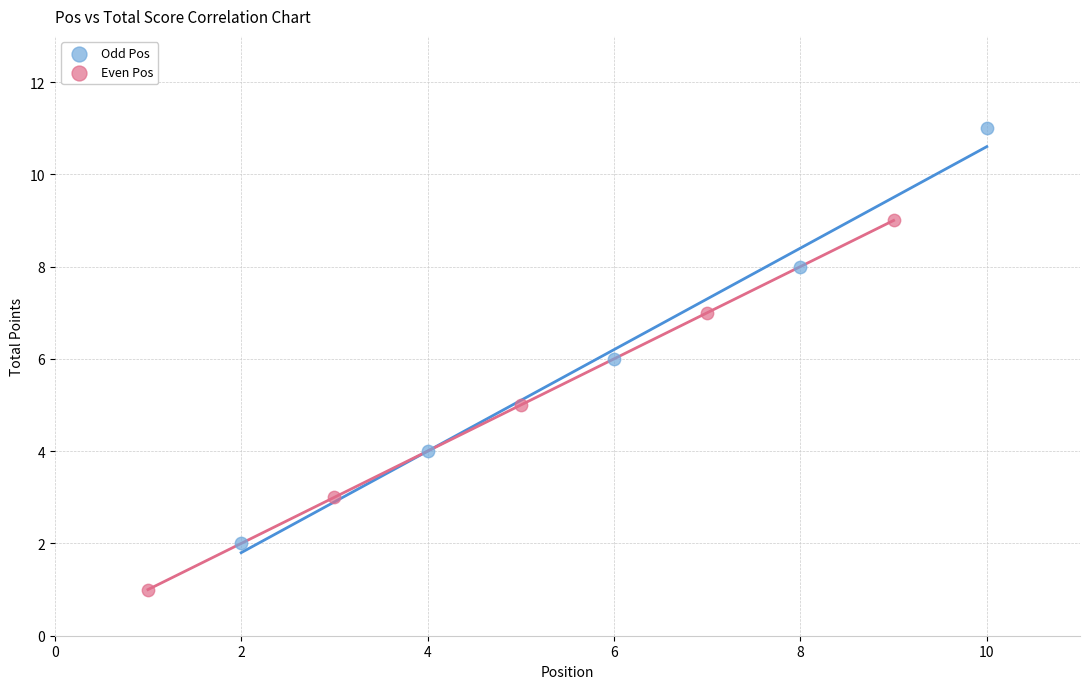

Which series reaches the maximum Y coordinate?

Odd Pos